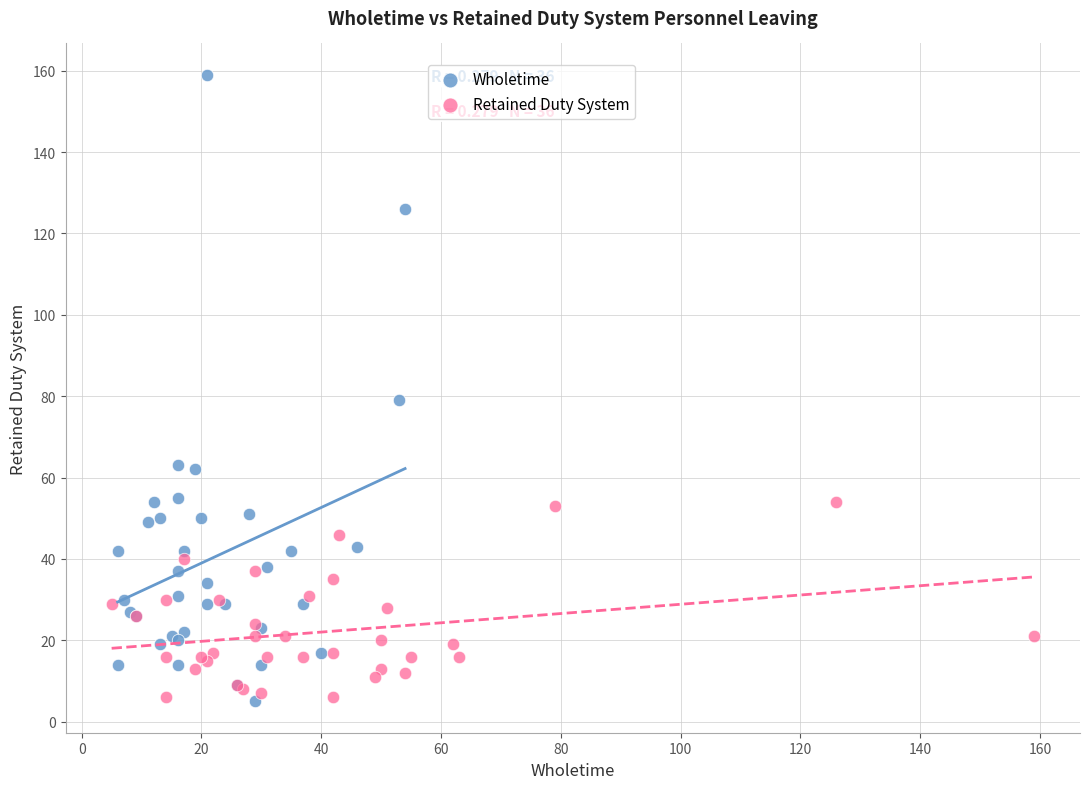

Which series has the largest Y range (max minus min)?

Wholetime